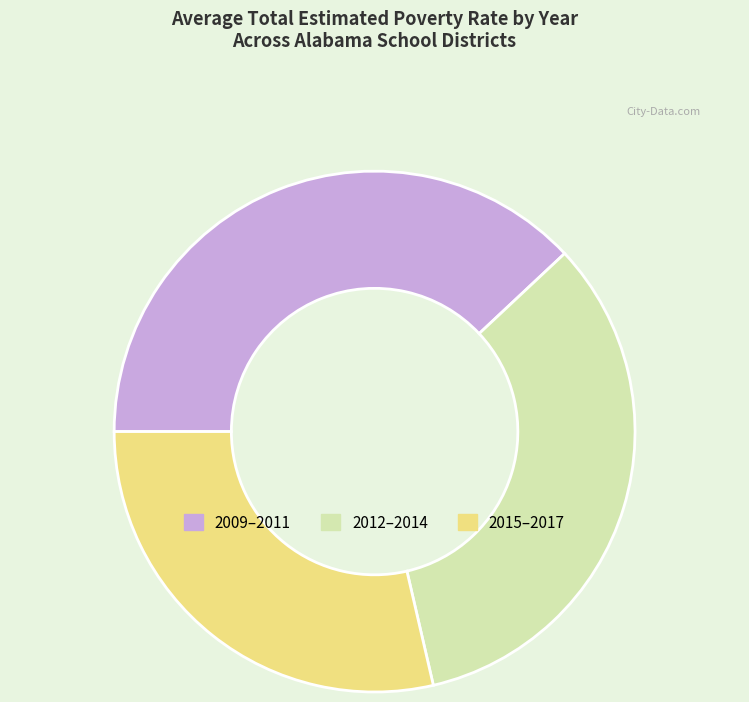

How many segments does this pie chart have?

3